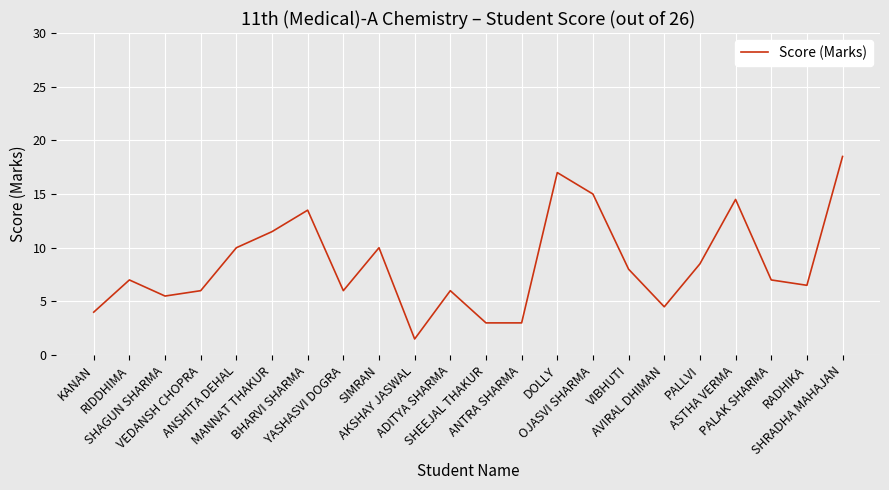

How many categories are shown in the chart?

22